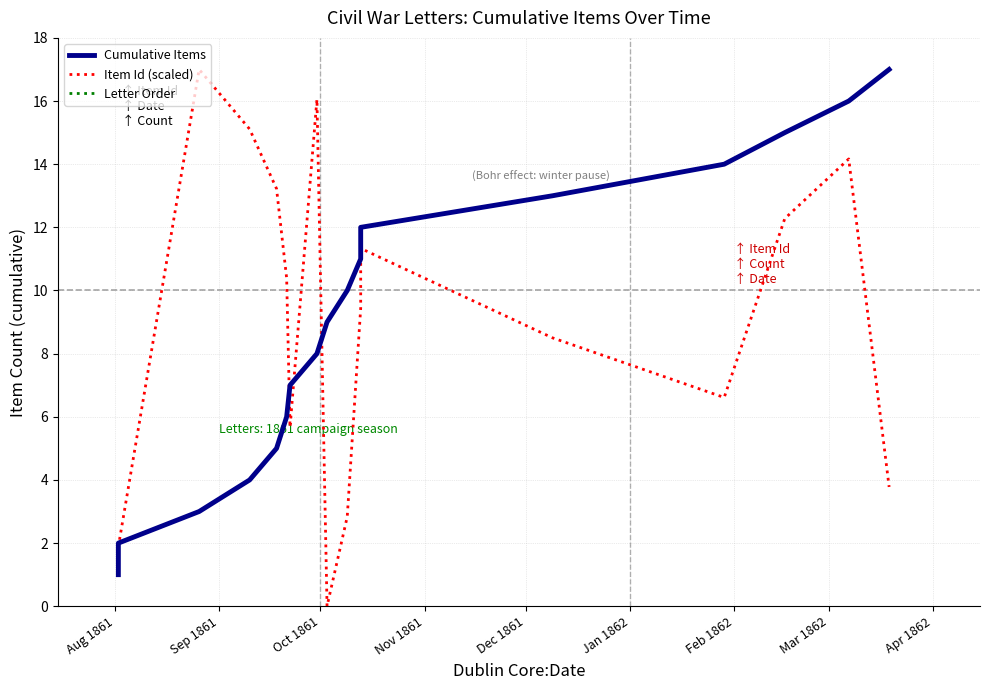

Reading right to left, what are all the values shown in this chart?

Cumulative Items: 17.0	16.0	15.0	14.0	13.0	12.0	11.0	10.0	9.0	8.0	7.0	6.0	5.0	4.0	3.0	2.0	1.0
Item Id (scaled): 3.8	14.2	12.3	6.6	8.5	11.3	9.4	2.8	0.0	16.1	5.7	10.4	13.2	15.1	17.0	1.9	0.9
Letter Order: 17.0	16.0	15.0	14.0	13.0	12.0	11.0	10.0	9.0	8.0	7.0	6.0	5.0	4.0	3.0	2.0	1.0